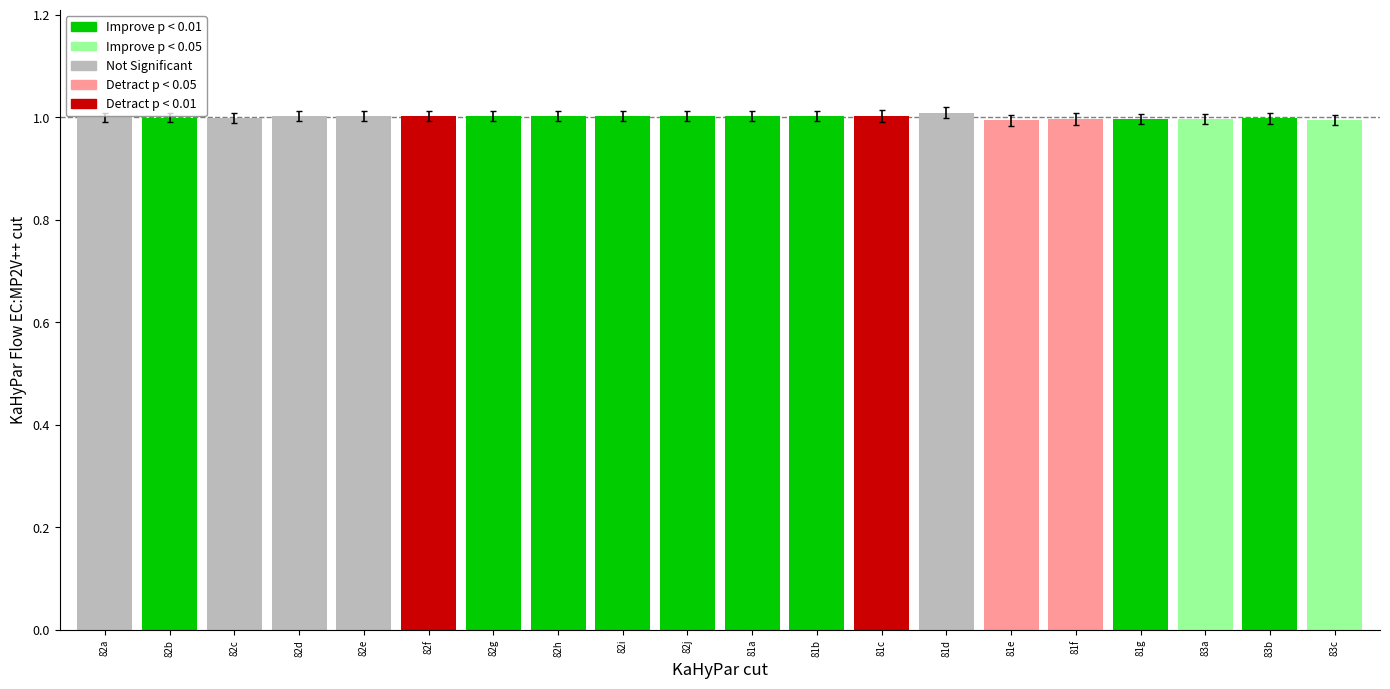

Are the bars grouped side by side (vs. stacked)?

No